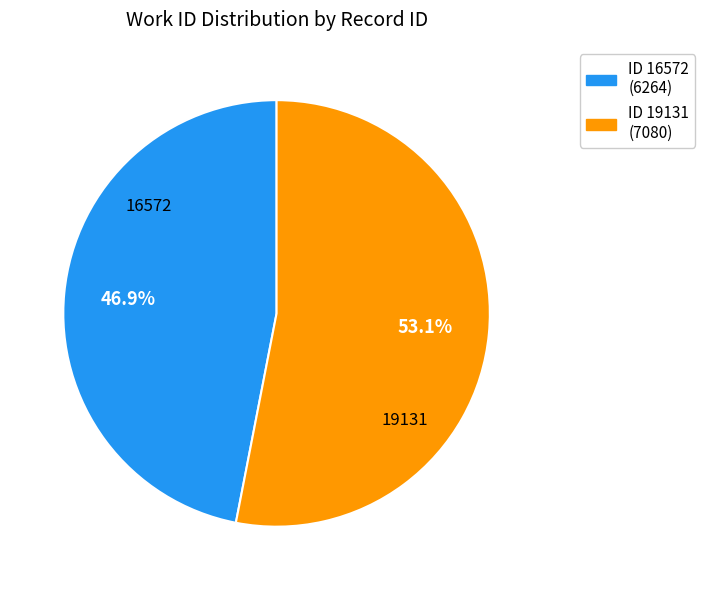

What is the majority slice?

ID 19131 (7080)